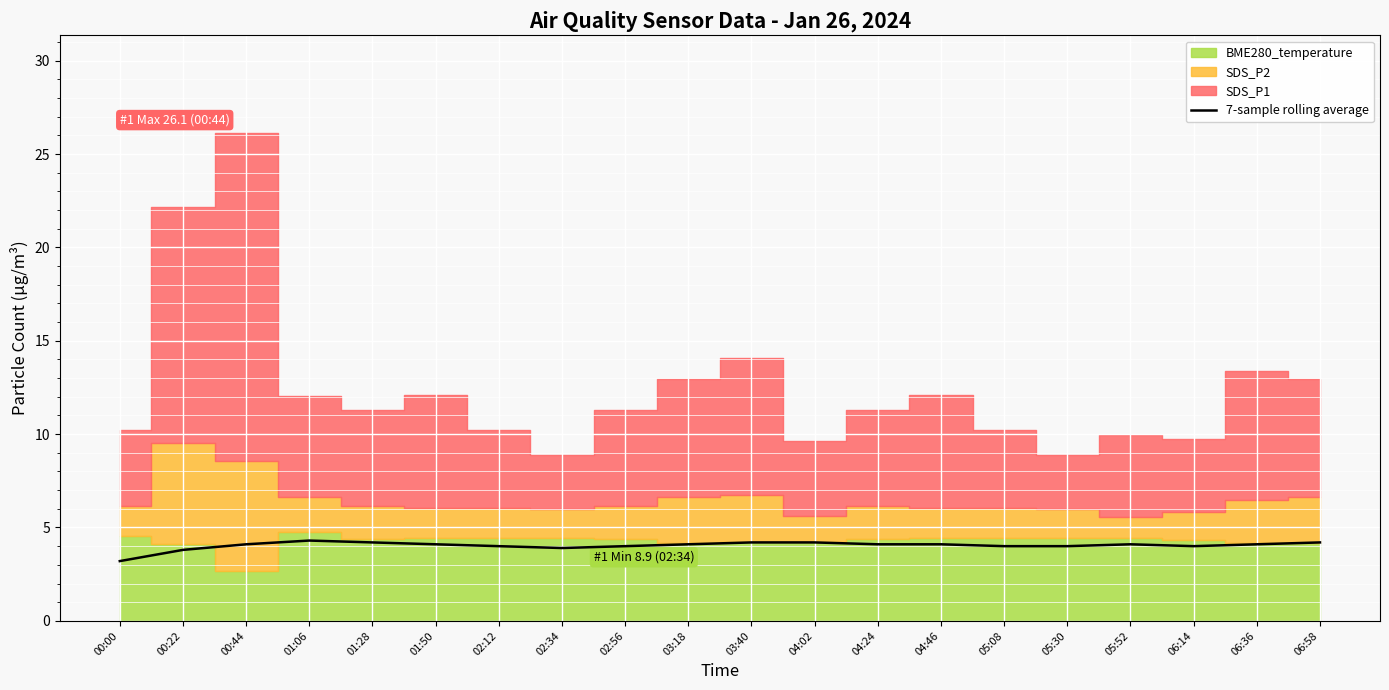

What position from the right is 03:40?

10